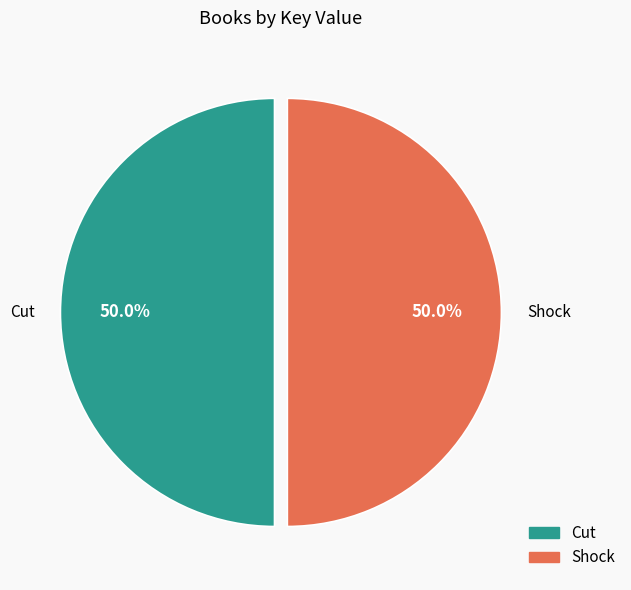

What is the ratio of the value at Cut to the value at Shock?

1.0